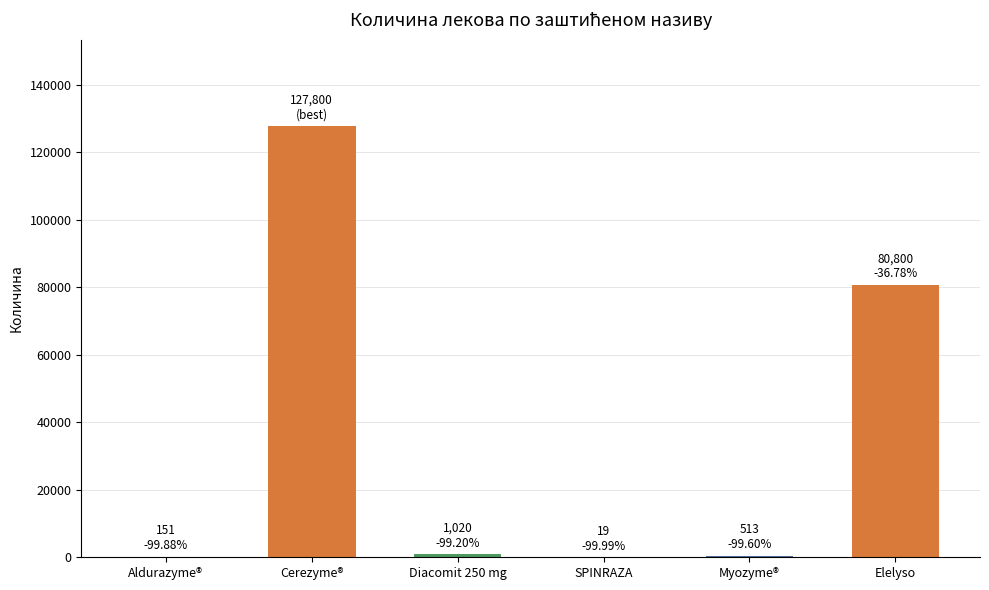

What is the sum of all values?

210303